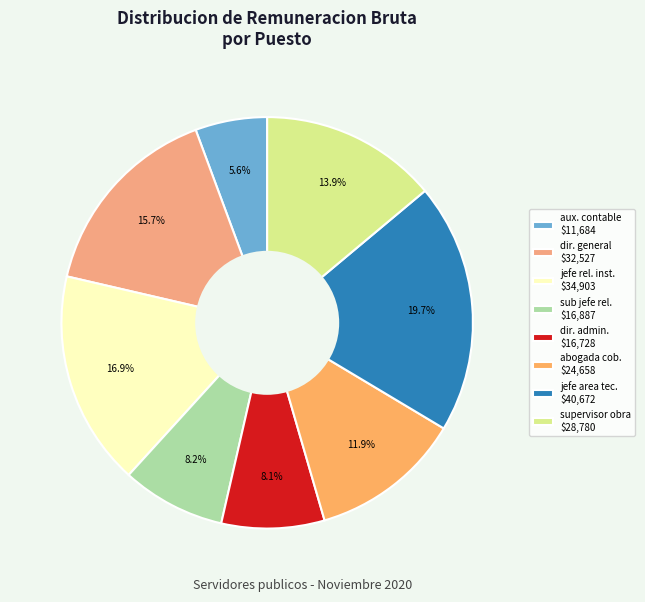

How many slices are in this pie chart?

8